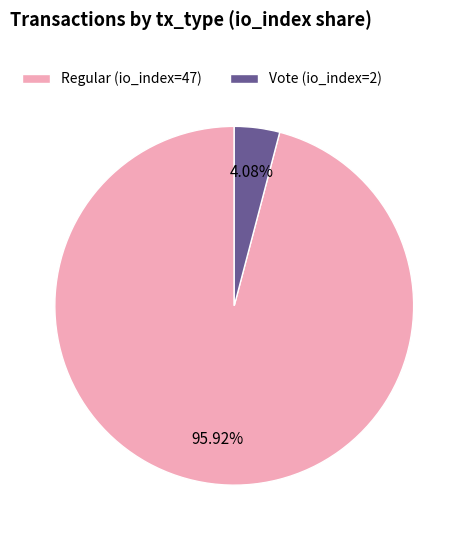

How much of the chart is everything except Vote (io_index=2)?

95.9%